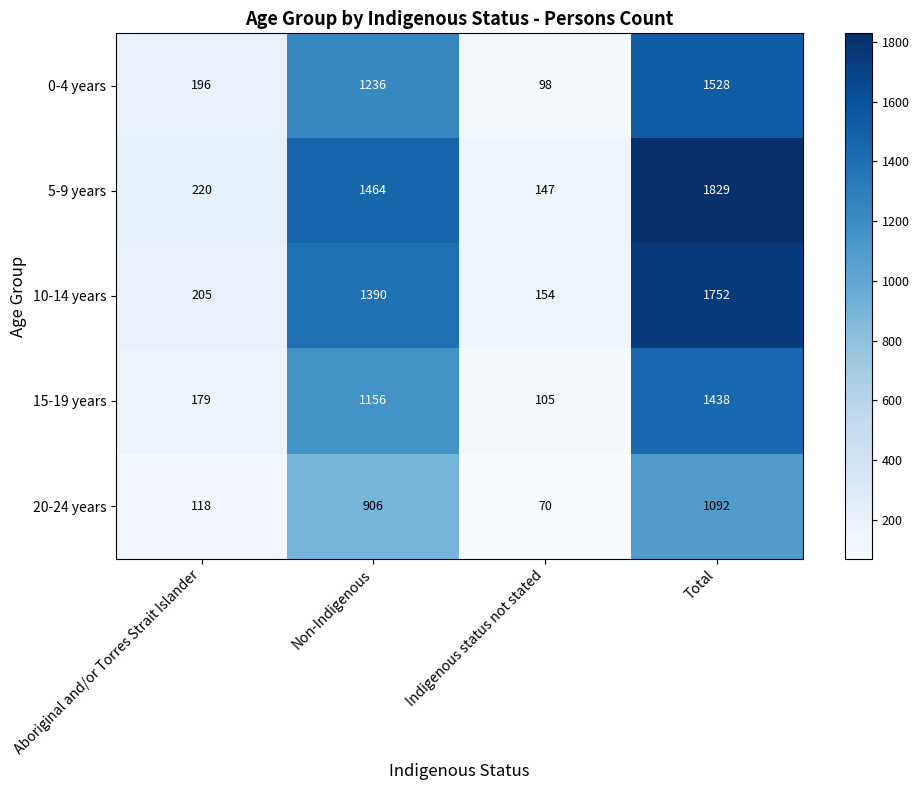

At which category does the chart reach its minimum across all series?

Indigenous status not stated